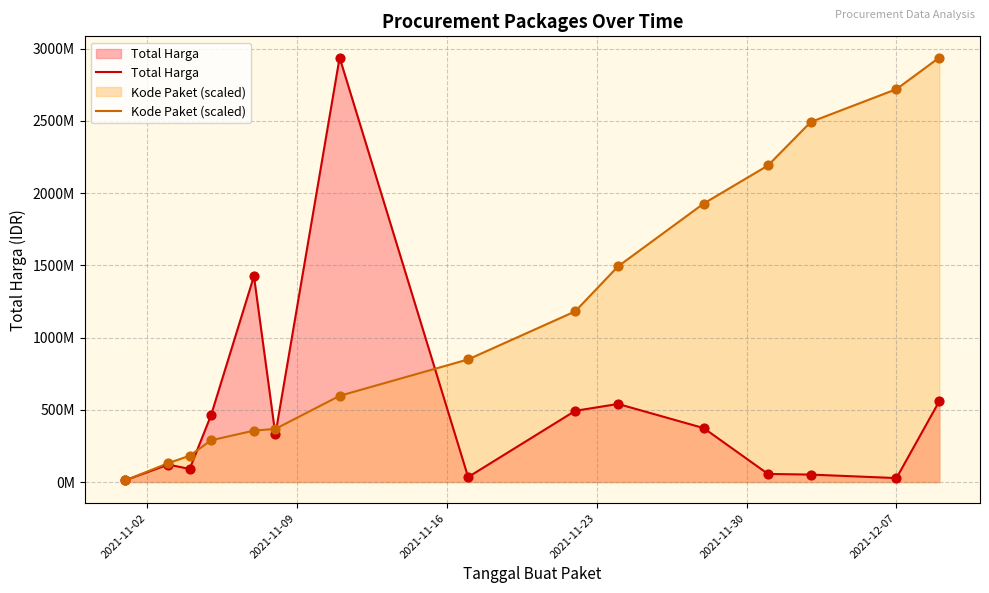

Which series contains the lowest Y value?

Kode Paket (scaled)